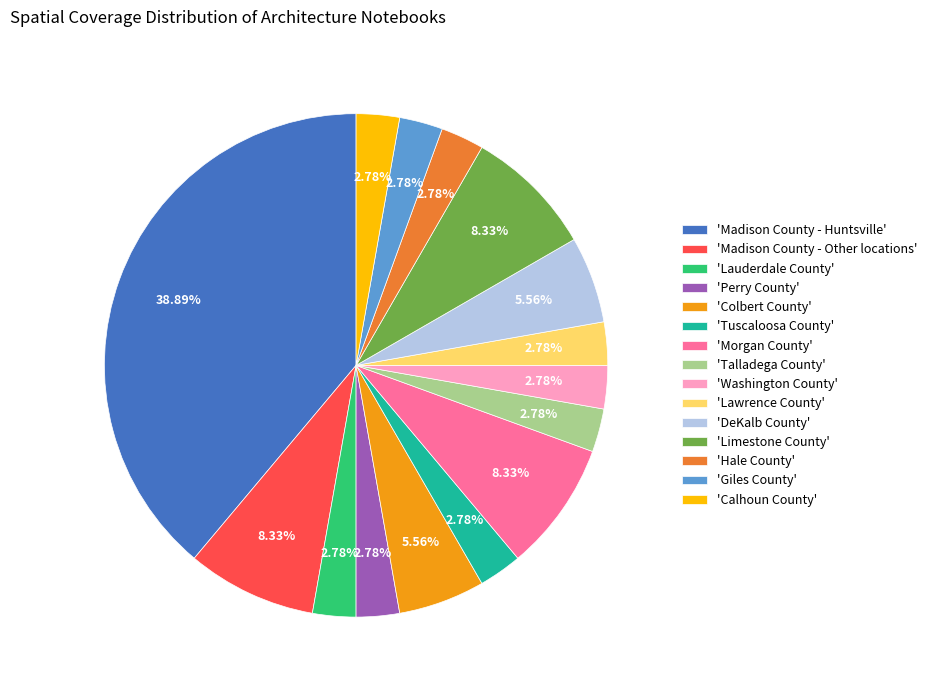

Which slice is the largest?

'Madison County - Huntsville'